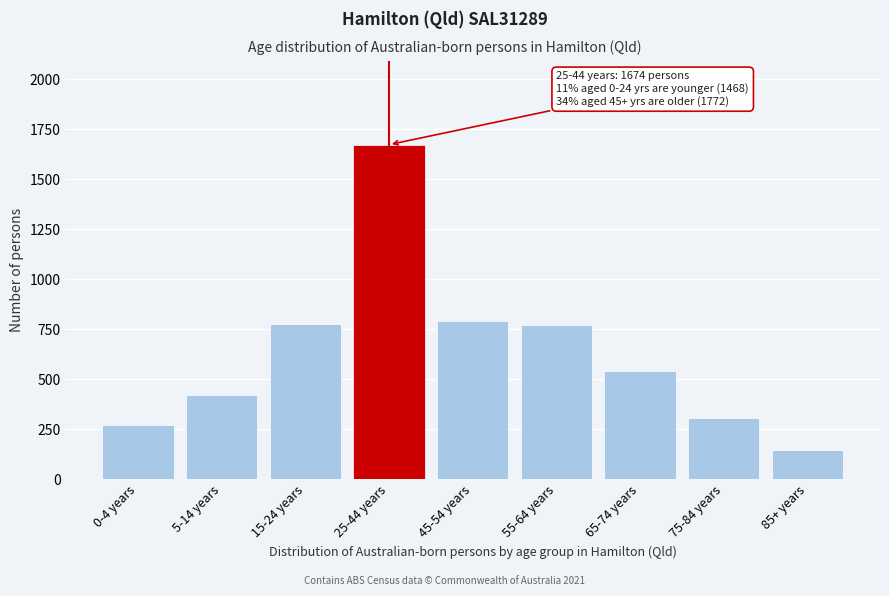

What is the approximate value at 25-44 years, to the nearest 10?

1670